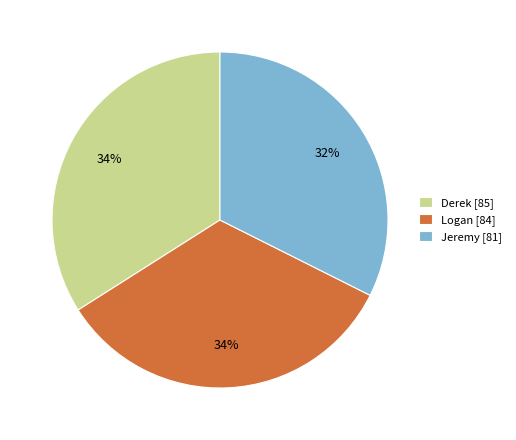

To the nearest percent, what percentage of the pie is Jeremy?

32%